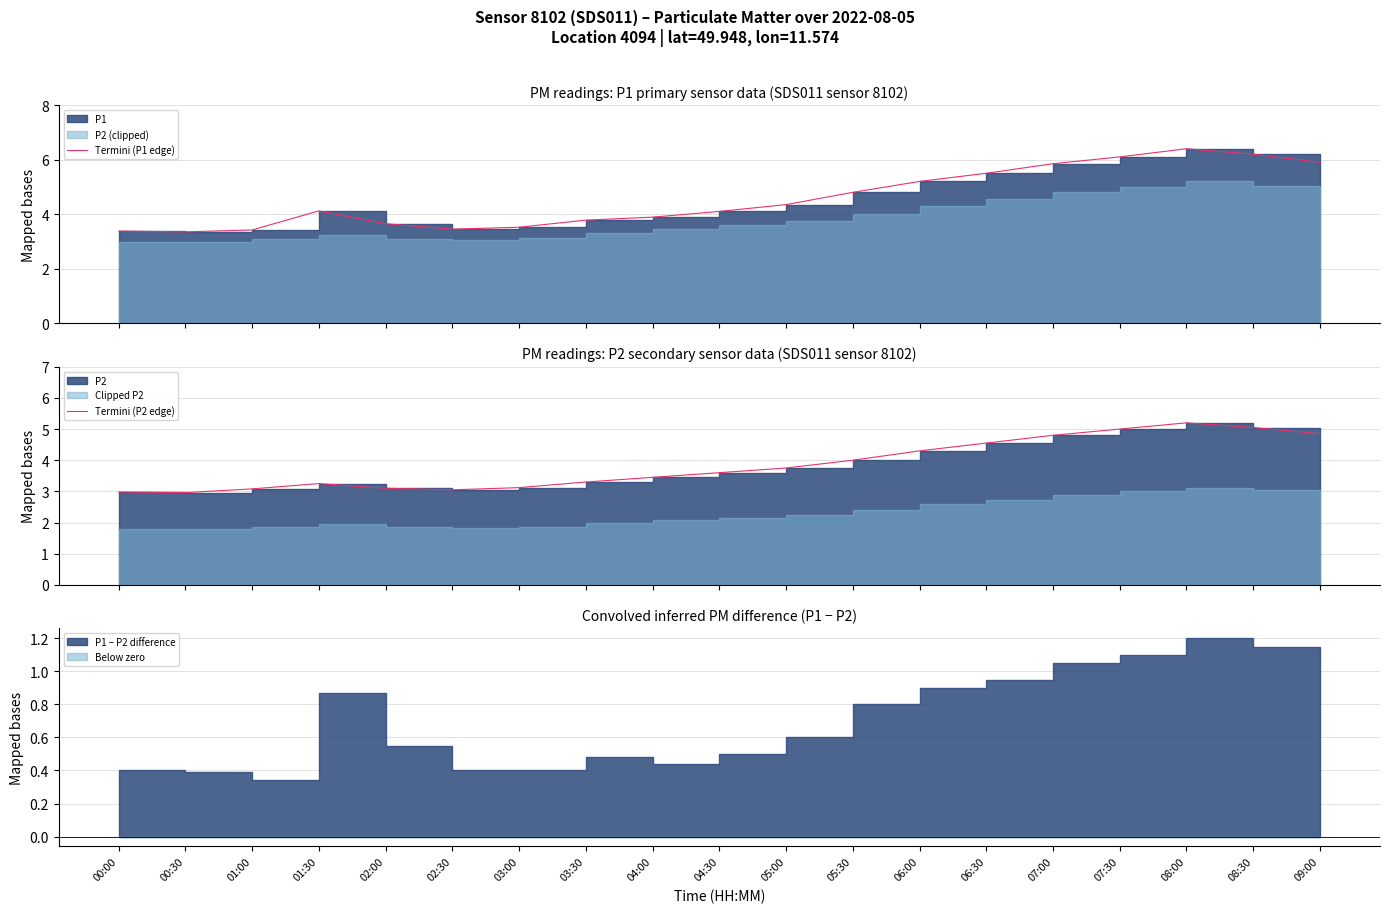

Which series has the largest total across all categories?

Termini (P1 edge)